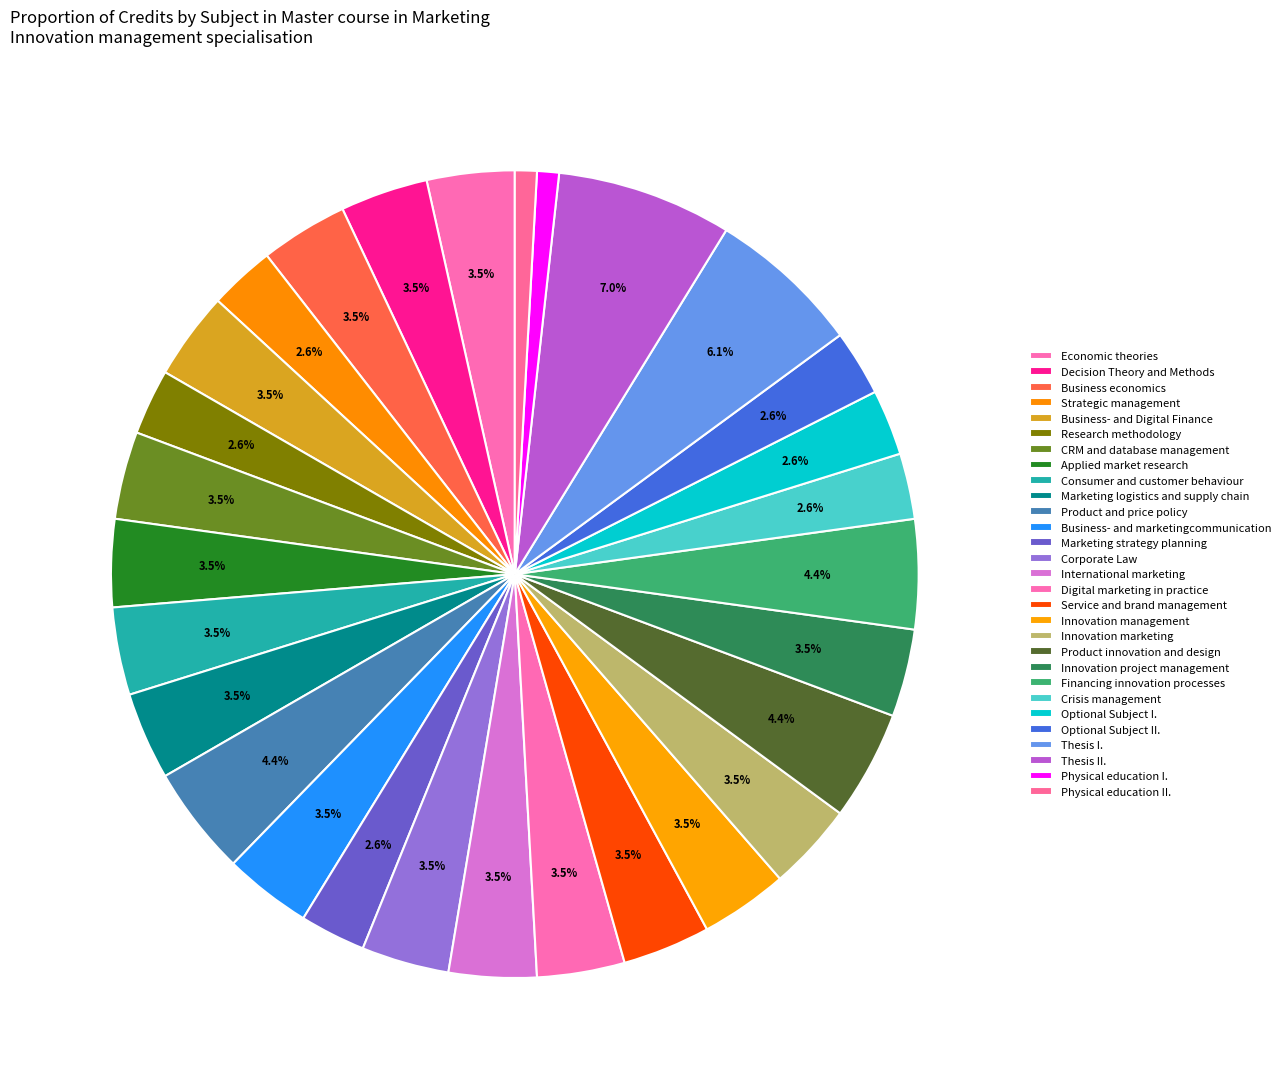

What percentage is the Corporate Law slice, to the nearest percent?

4%